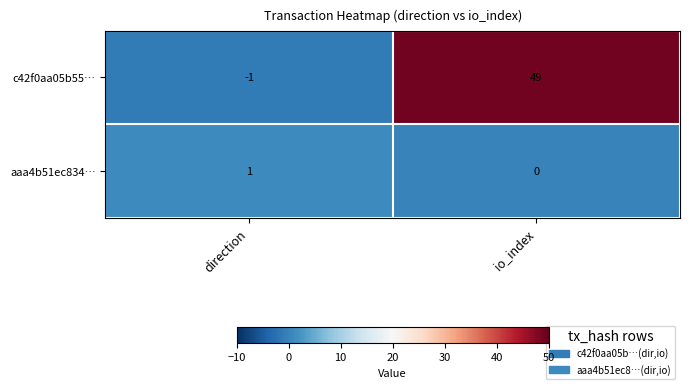

Which series has the largest range (max minus min)?

c42f0aa05b55…